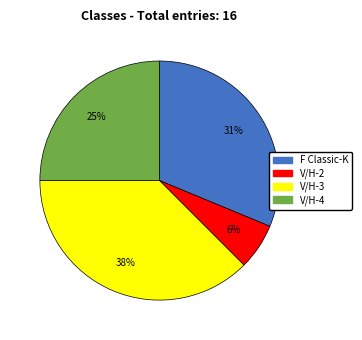

To the nearest percent, what portion does V/H-4 represent?

25%